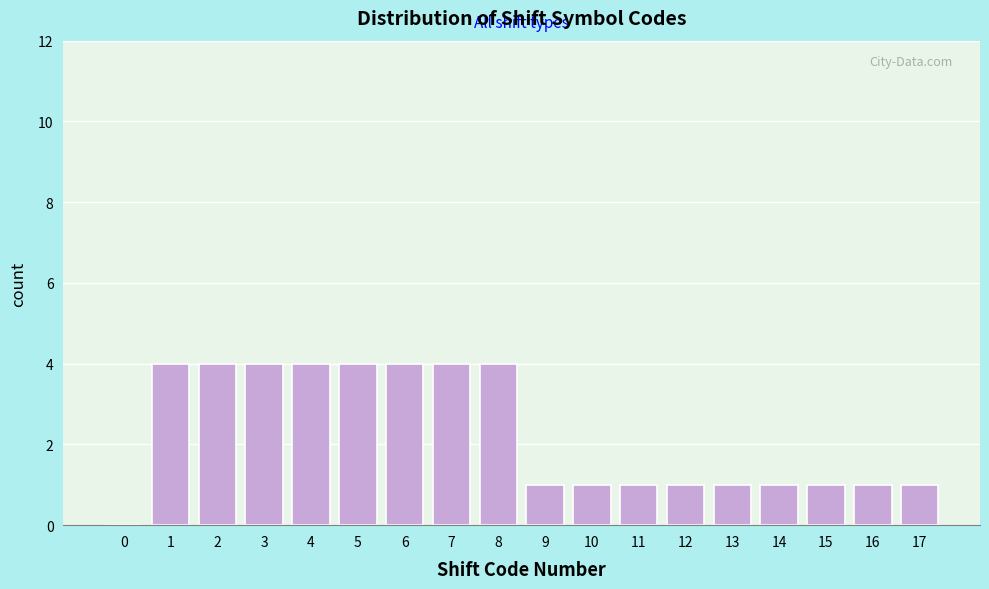

Reading left to right, what are all the values shown in this chart?

0=0	1=4	2=4	3=4	4=4	5=4	6=4	7=4	8=4	9=1	10=1	11=1	12=1	13=1	14=1	15=1	16=1	17=1